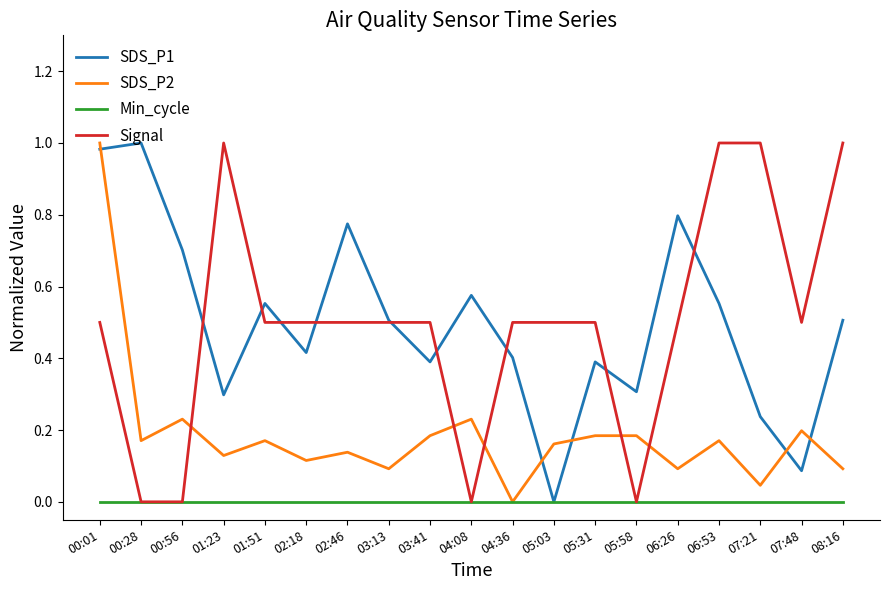

What is the total value across all series at 05:58?

0.5